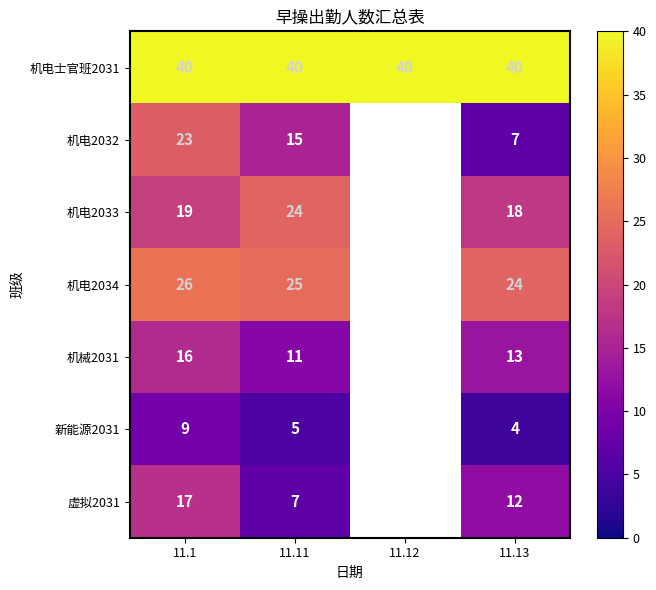

The 机电2034 series shows 24 at 11.13. True or false?

True